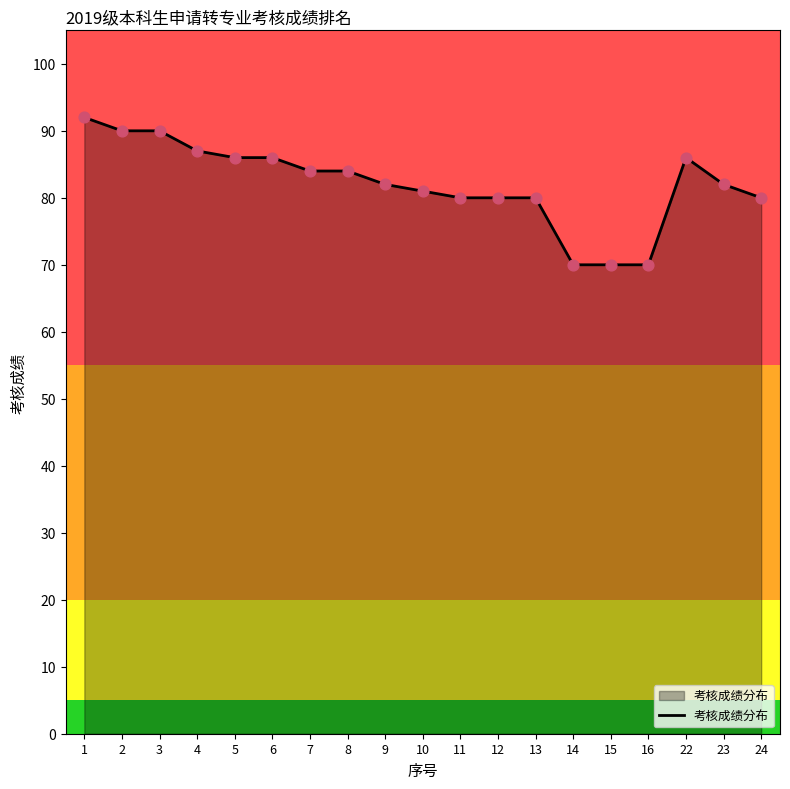

Which has a higher value, 3 or 22?

3